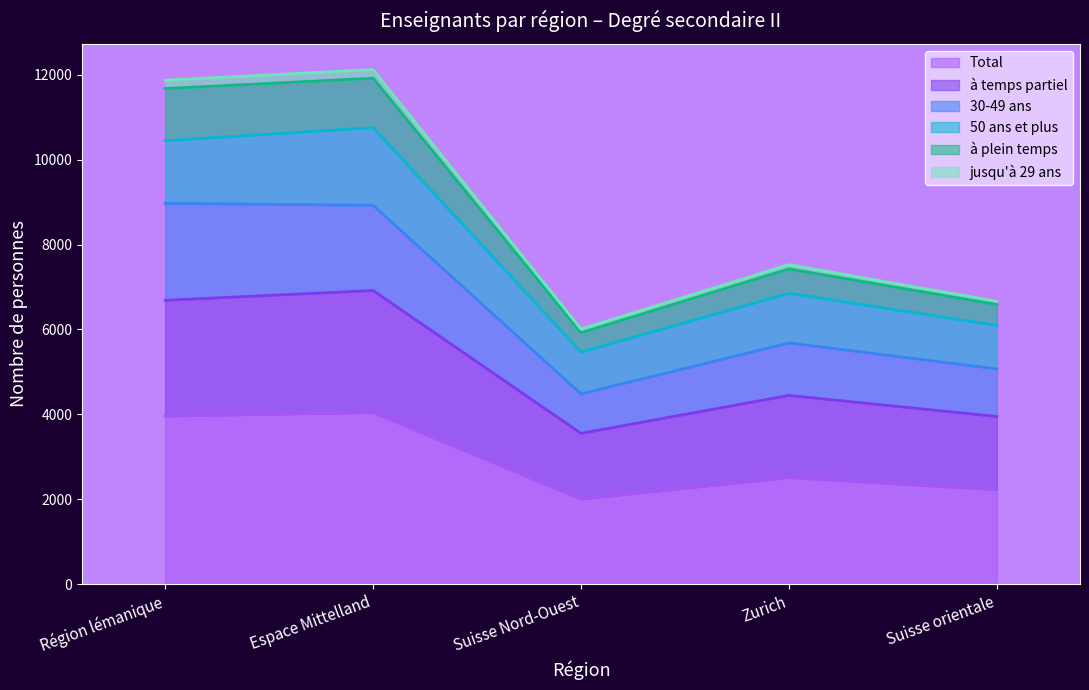

What is the highest value of the Total series?

4041